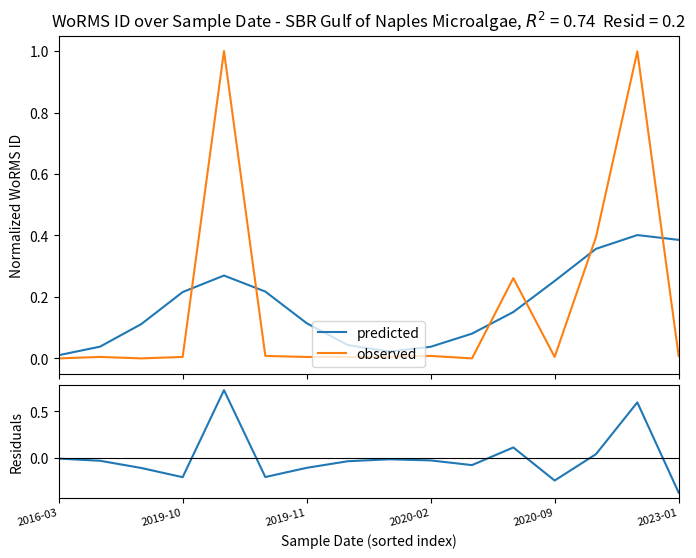

Where is predicted nearest to the value 0?

2016-03